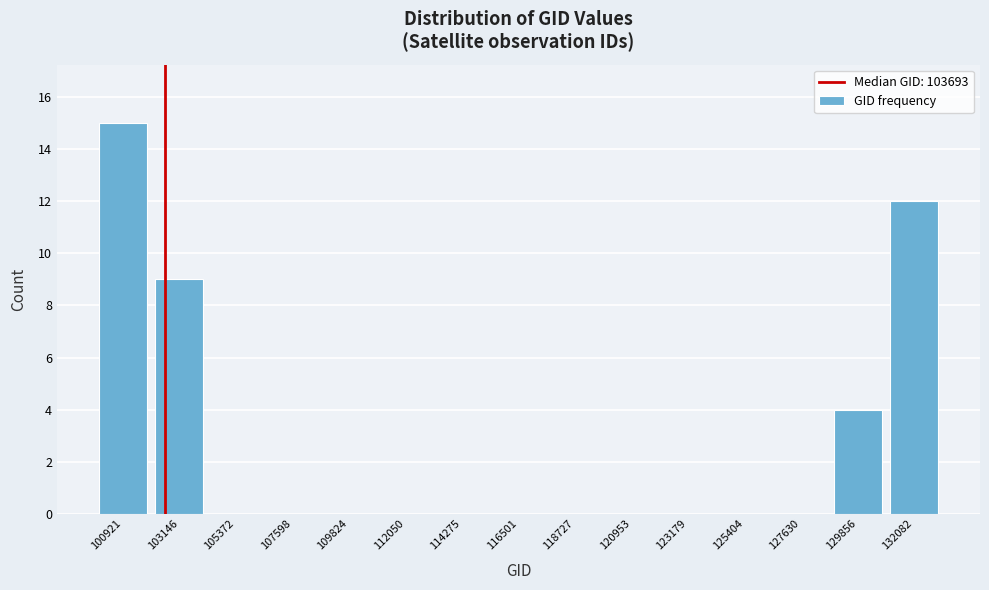

Reading left to right, transcribe all the data shown in this chart.

100921=15	103146=9	105372=0	107598=0	109824=0	112050=0	114275=0	116501=0	118727=0	120953=0	123179=0	125404=0	127630=0	129856=4	132082=12